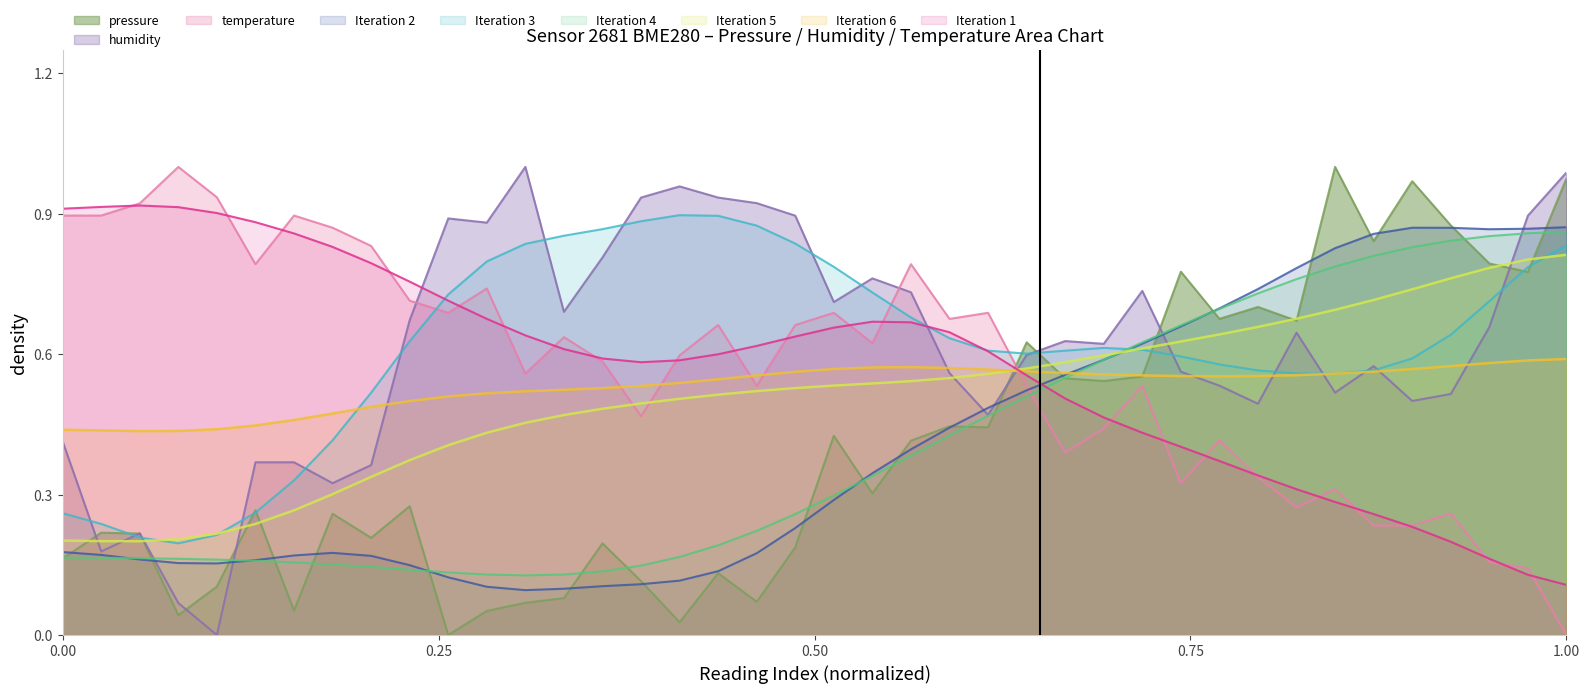

What is the value of the pressure point at the 7th from the left?

0.1